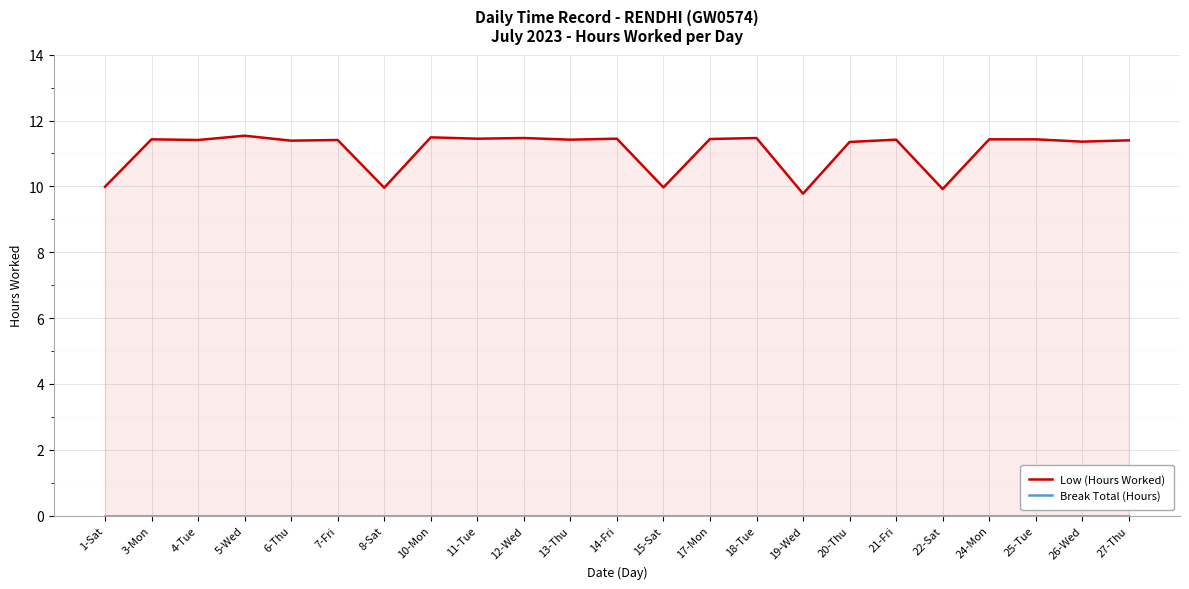

Rank the series by their maximum value, from lowest to highest.

Break Total (Hours), Low (Hours Worked)